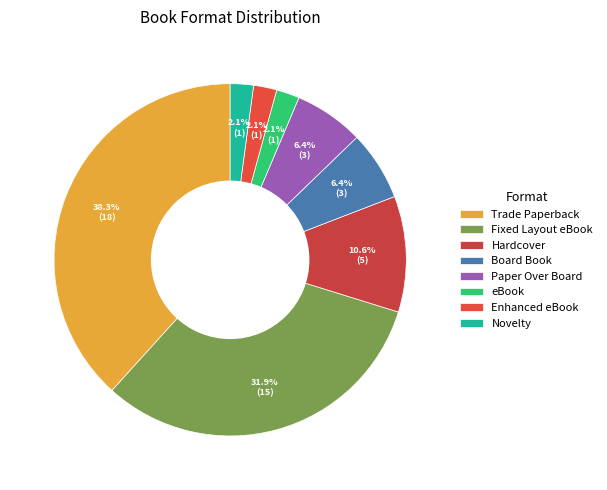

Does Board Book account for over 50% of the chart?

No